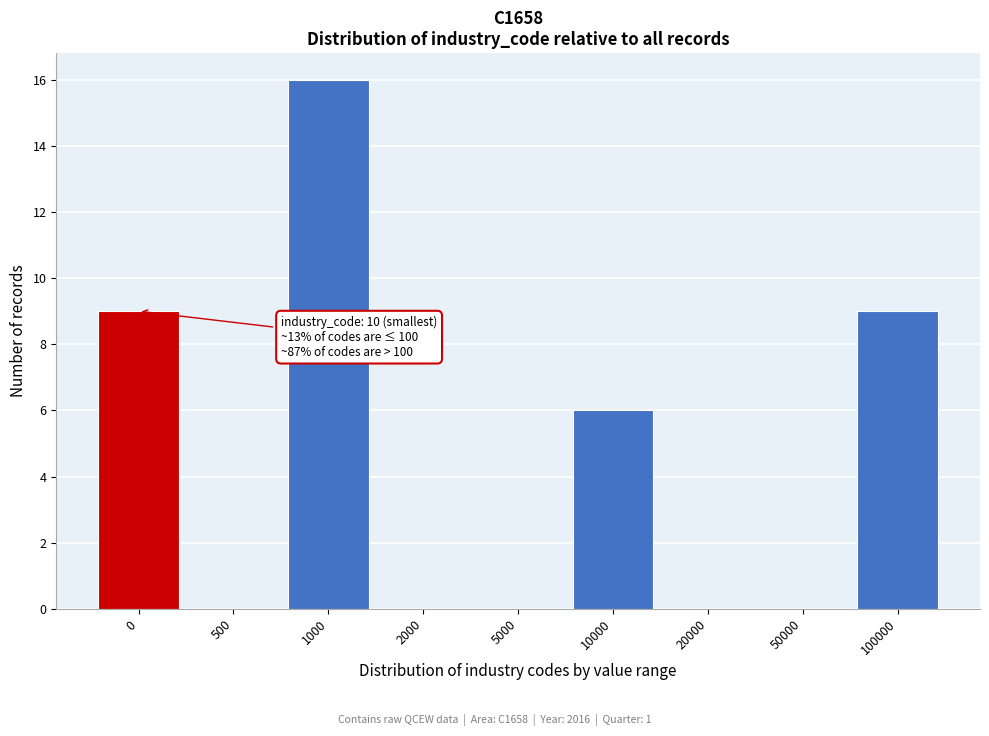

Reading left to right, what are all the values shown in this chart?

0=9	500=0	1000=16	2000=0	5000=0	10000=6	20000=0	50000=0	100000=9